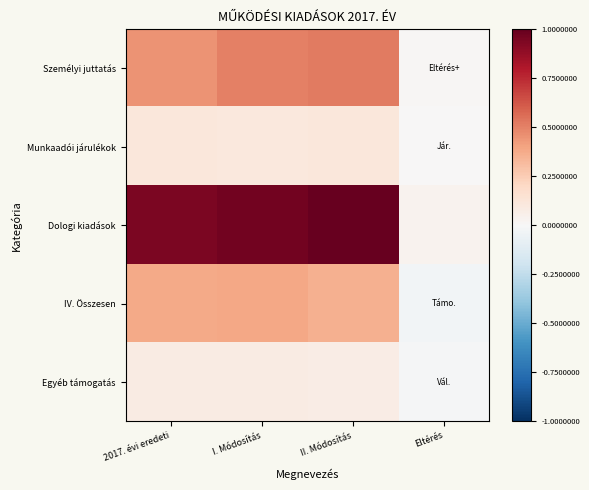

Which series changed the most between II. Módosítás and Eltérés?

Dologi kiadások